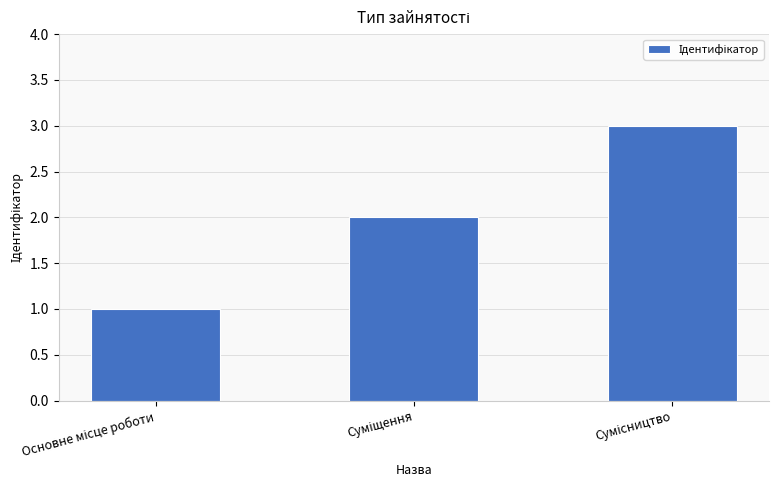

What is the greatest value displayed?

3